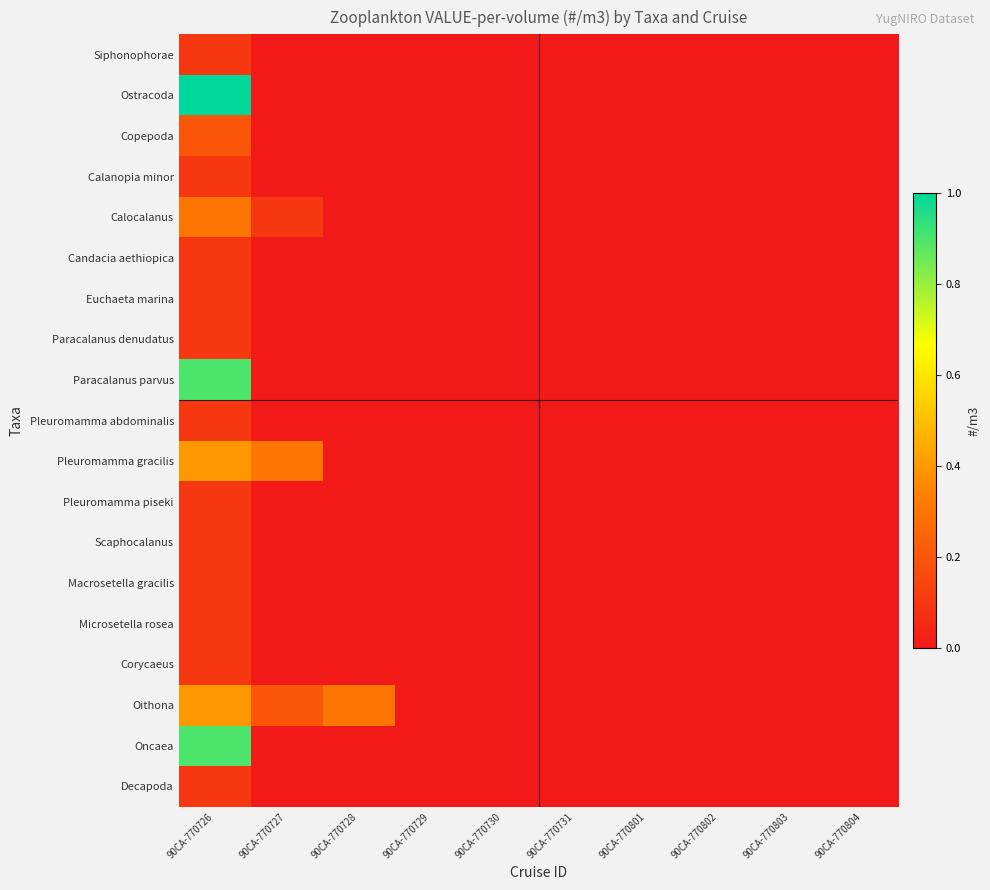

At 90CA-770801, list the series in order from largest to smallest.

Siphonophorae, Ostracoda, Copepoda, Calanopia minor, Calocalanus, Candacia aethiopica, Euchaeta marina, Paracalanus denudatus, Paracalanus parvus, Pleuromamma abdominalis, Pleuromamma gracilis, Pleuromamma piseki, Scaphocalanus, Macrosetella gracilis, Microsetella rosea, Corycaeus, Oithona, Oncaea, Decapoda